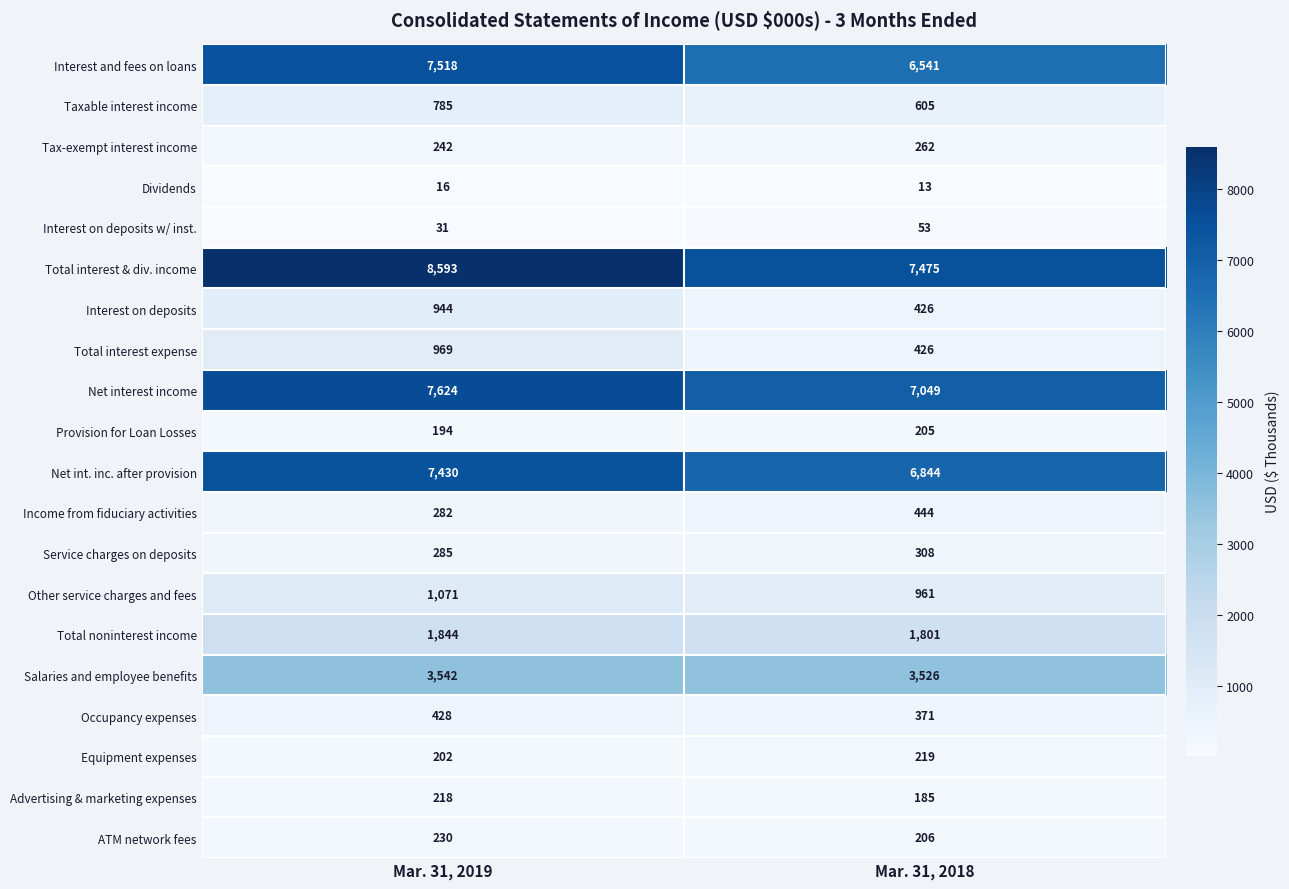

What is the sum of the Net int. inc. after provision values at Mar. 31, 2018 and Mar. 31, 2019?

14274